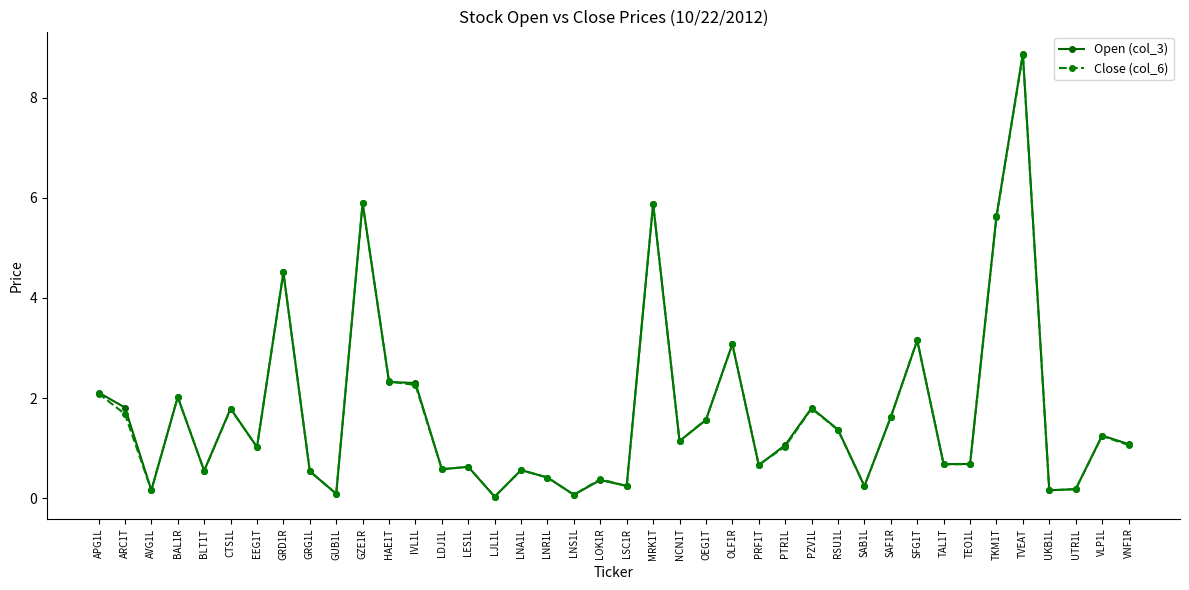

What is the sum of the Open (col_3) values at MRK1T and GZE1R?

11.8